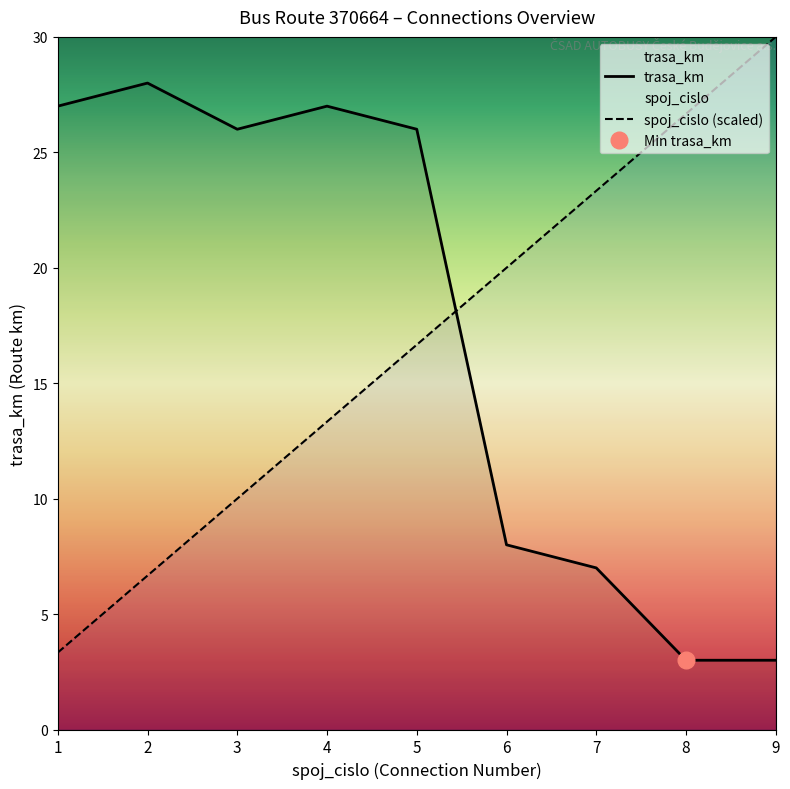

What is the approximate value of trasa_km at 3?

26.0